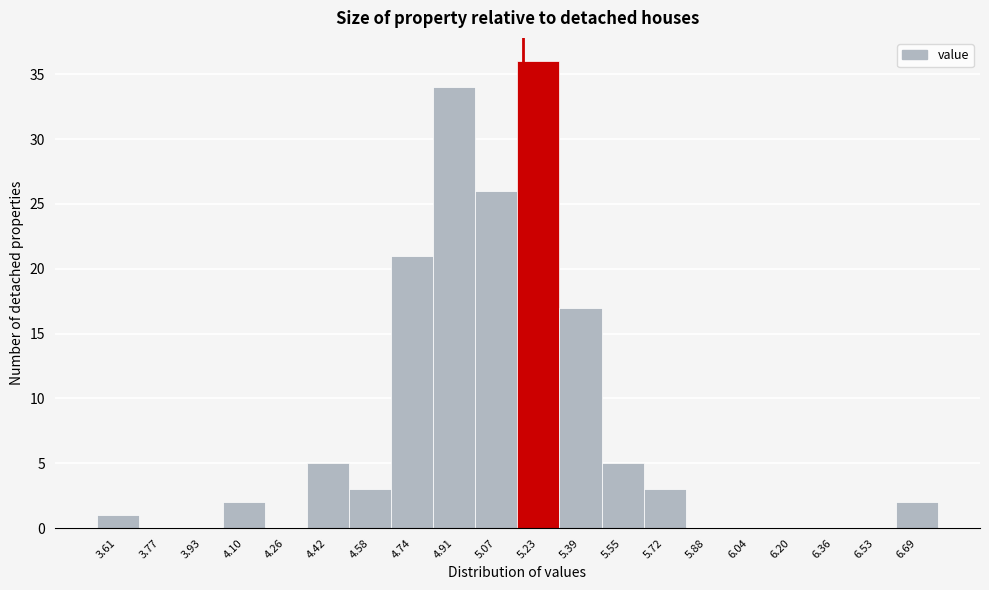

Which range on the x-axis has the tallest bar?

5.150 to 5.312